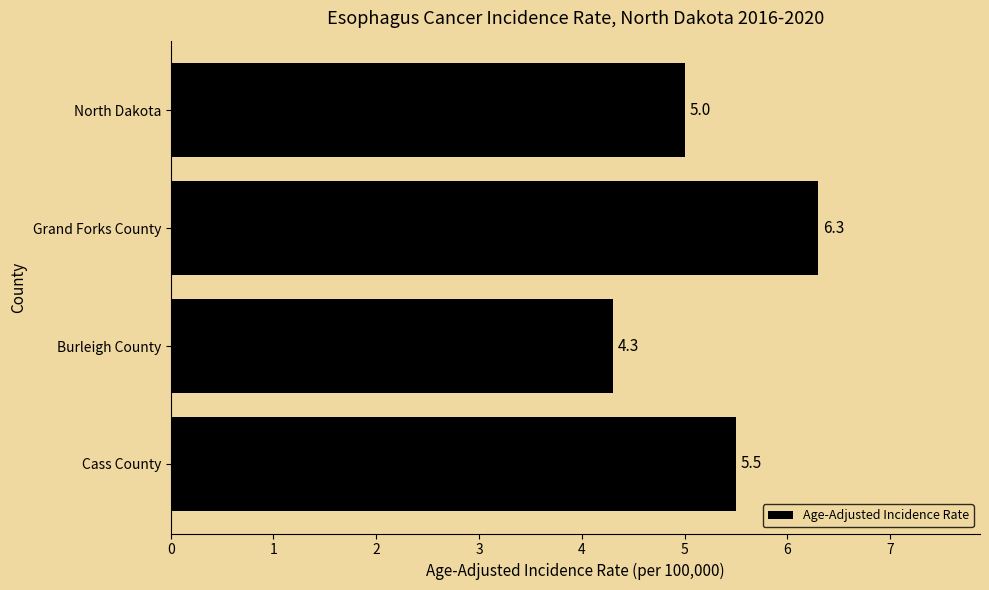

Does the chart contain stacked bars?

No